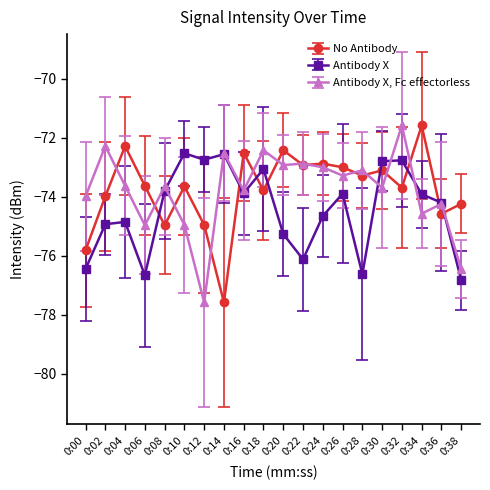

What is the total value across all series at 0:12?

-225.3